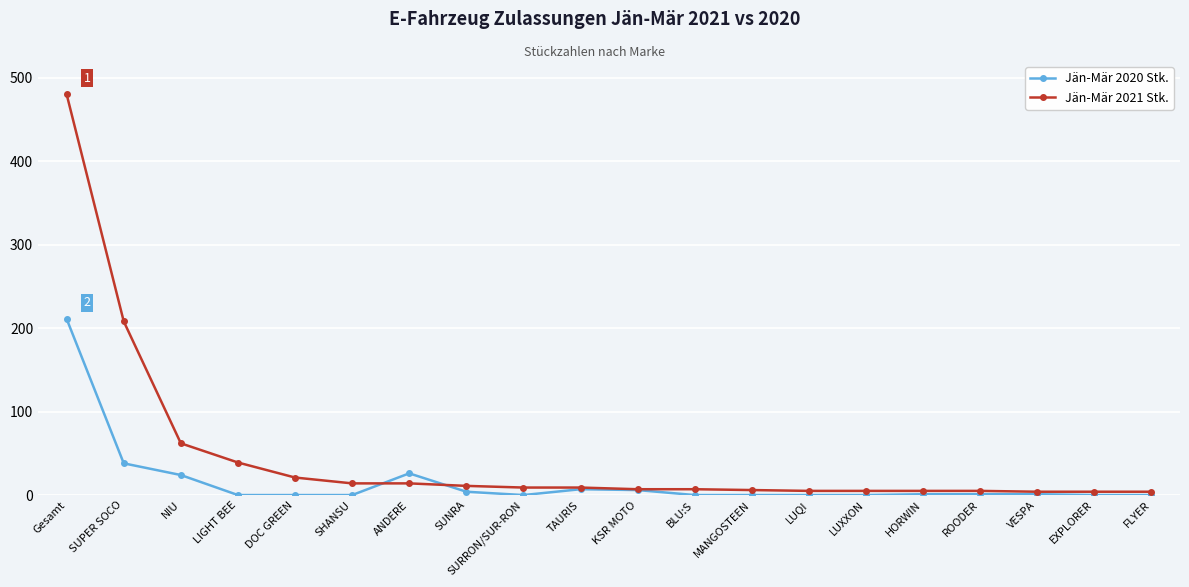

What position from the right is SHANSU?

15